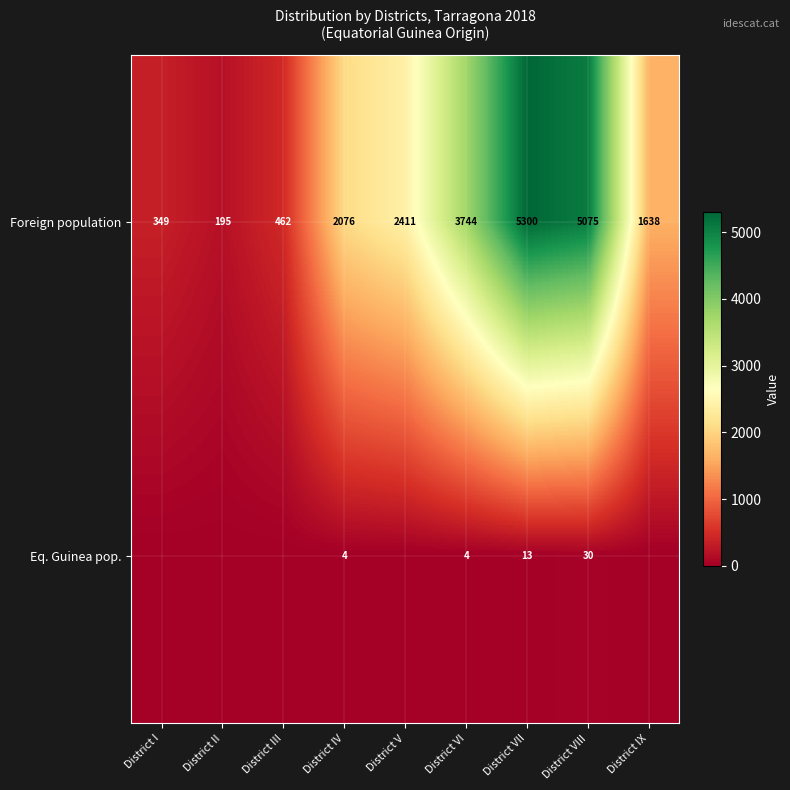

What value does the Foreign population series have at District III, to the nearest 50?

450